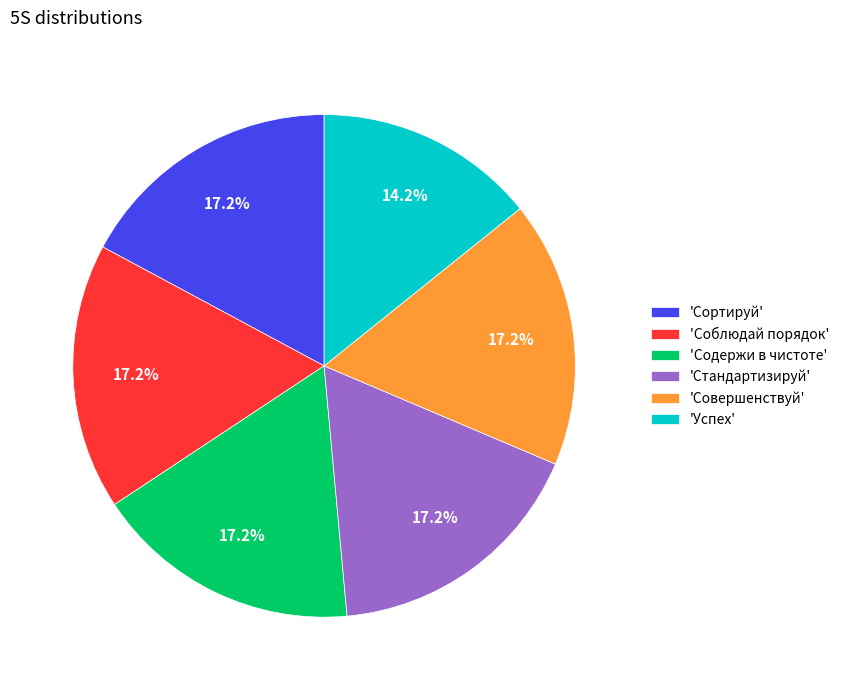

Do 'Соблюдай порядок' and 'Сортируй' together represent more than half of the pie?

No